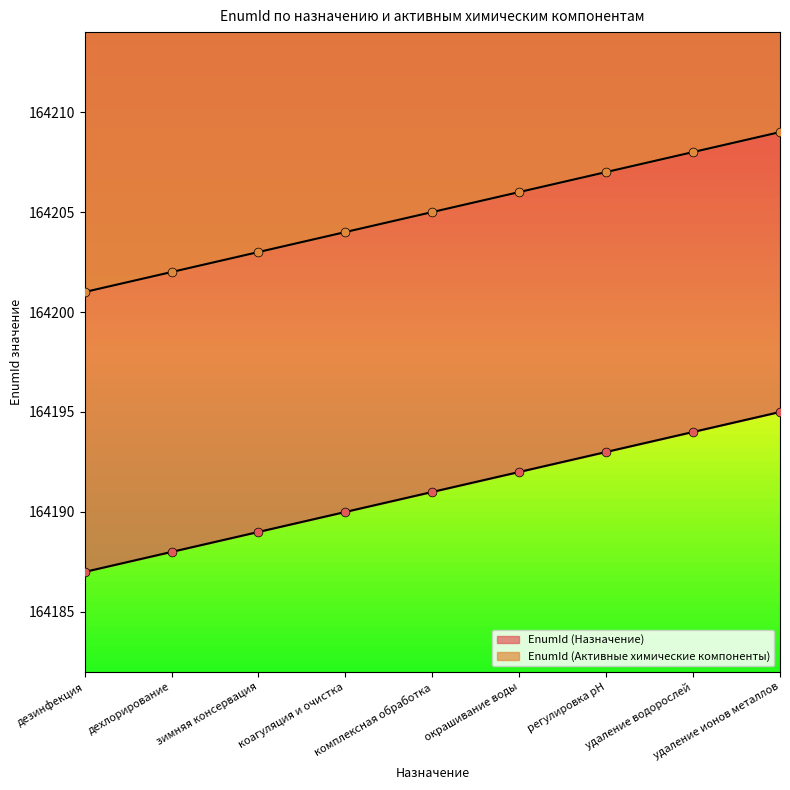

Which series has the widest spread of Y values?

EnumId (Назначение)